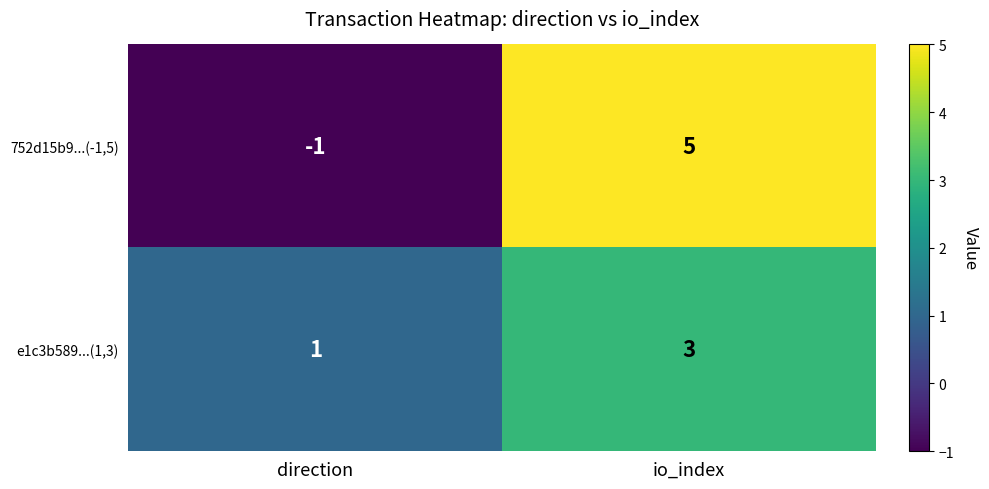

How many data points in 752d15b9...(-1,5) are less than 5?

1